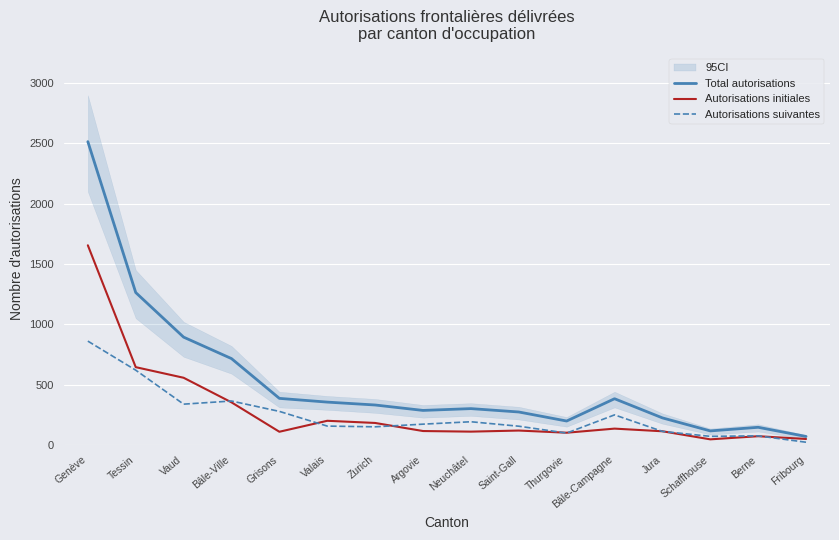

What is the lowest value of the Autorisations suivantes series?

21